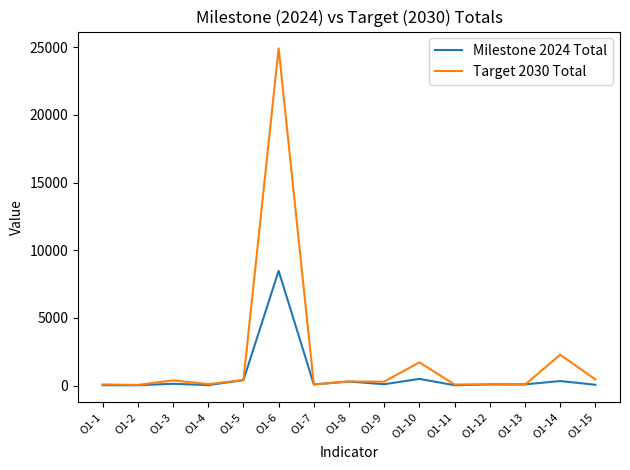

Is the value of Milestone 2024 Total at O1-6 greater than the value of Target 2030 Total at O1-11?

Yes